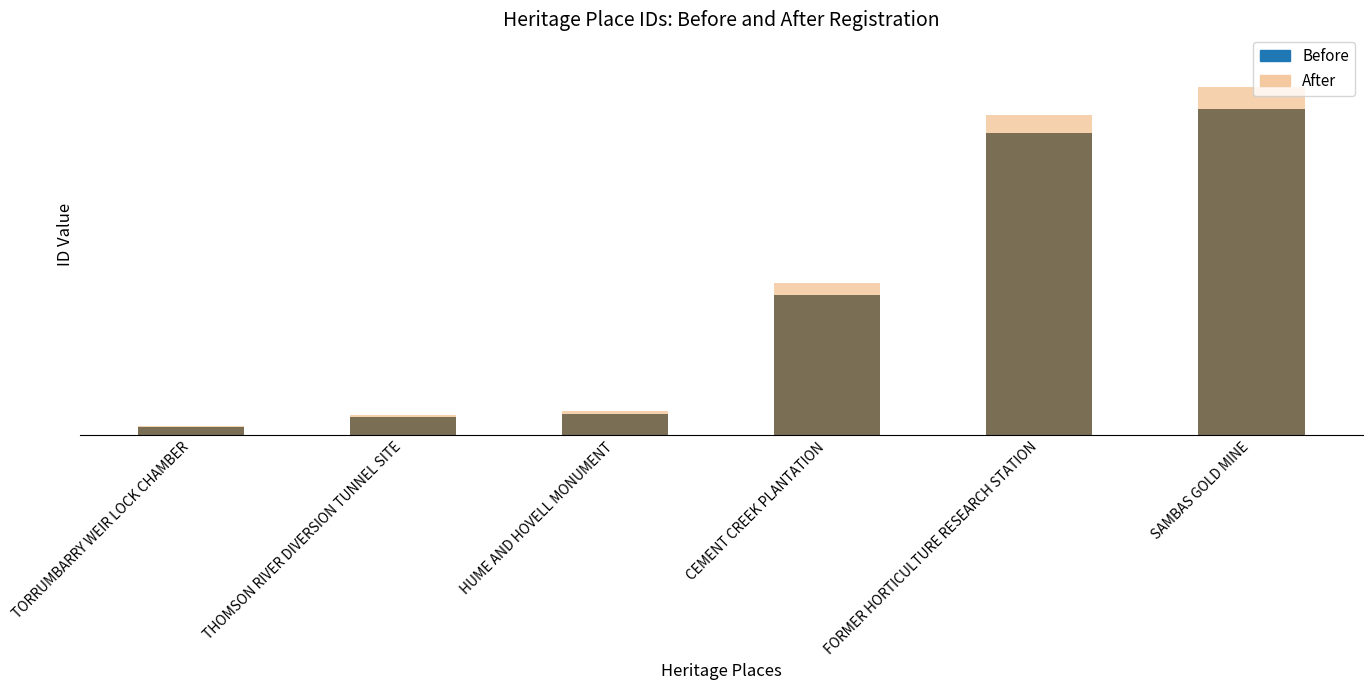

What are all the series names shown in the legend?

Before, After